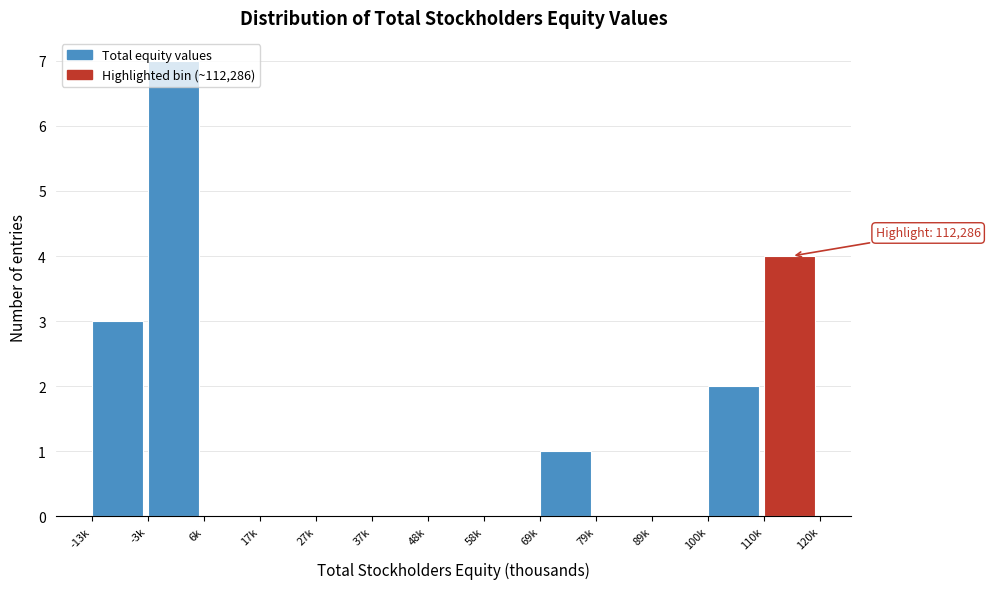

What is the maximum value shown in the chart?

7